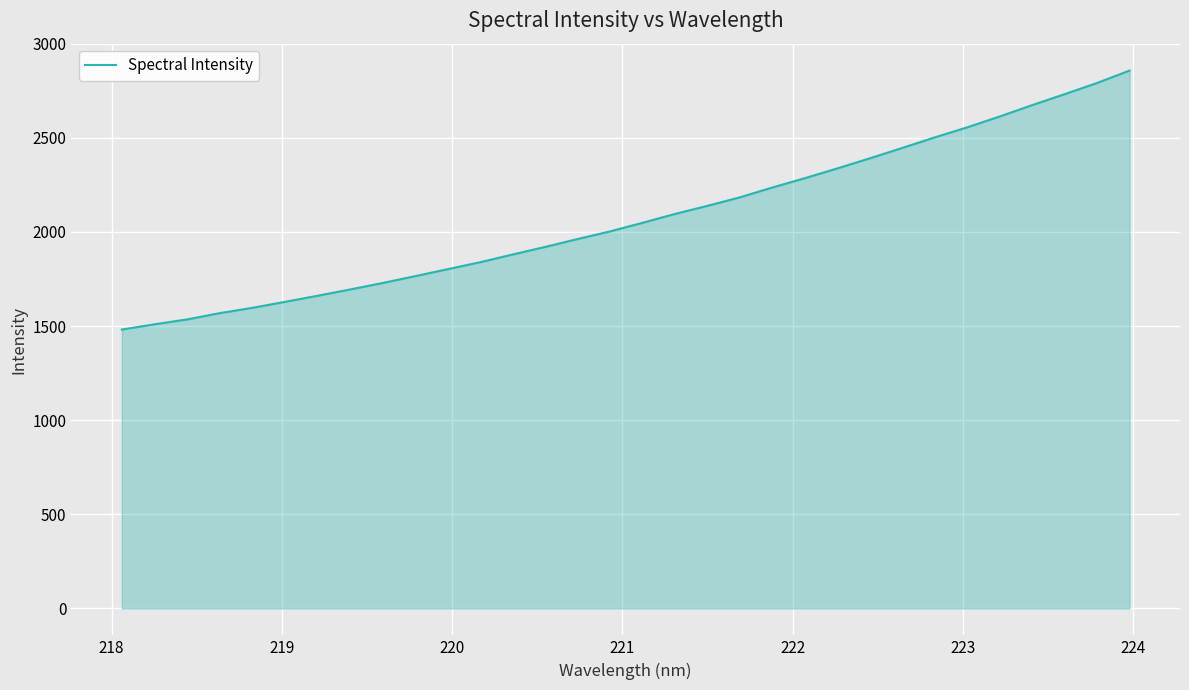

What is the difference between the second highest and second lowest values?

1282.2